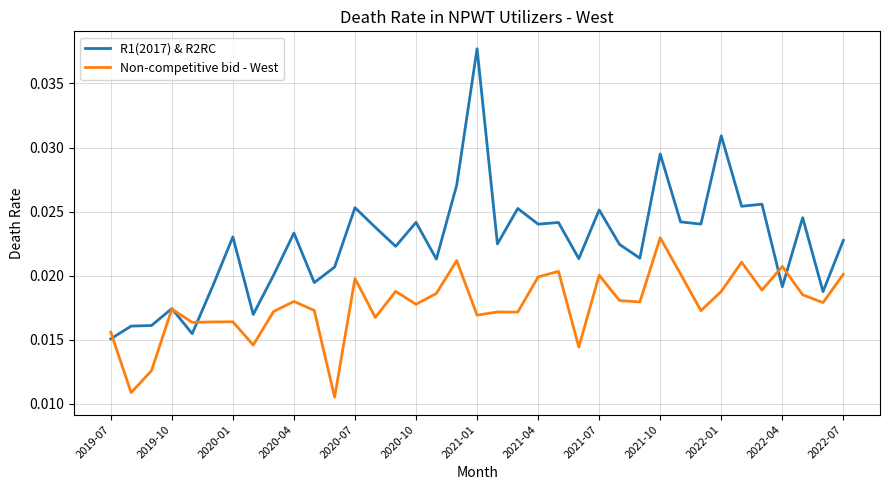

How many lines are shown in the chart?

2